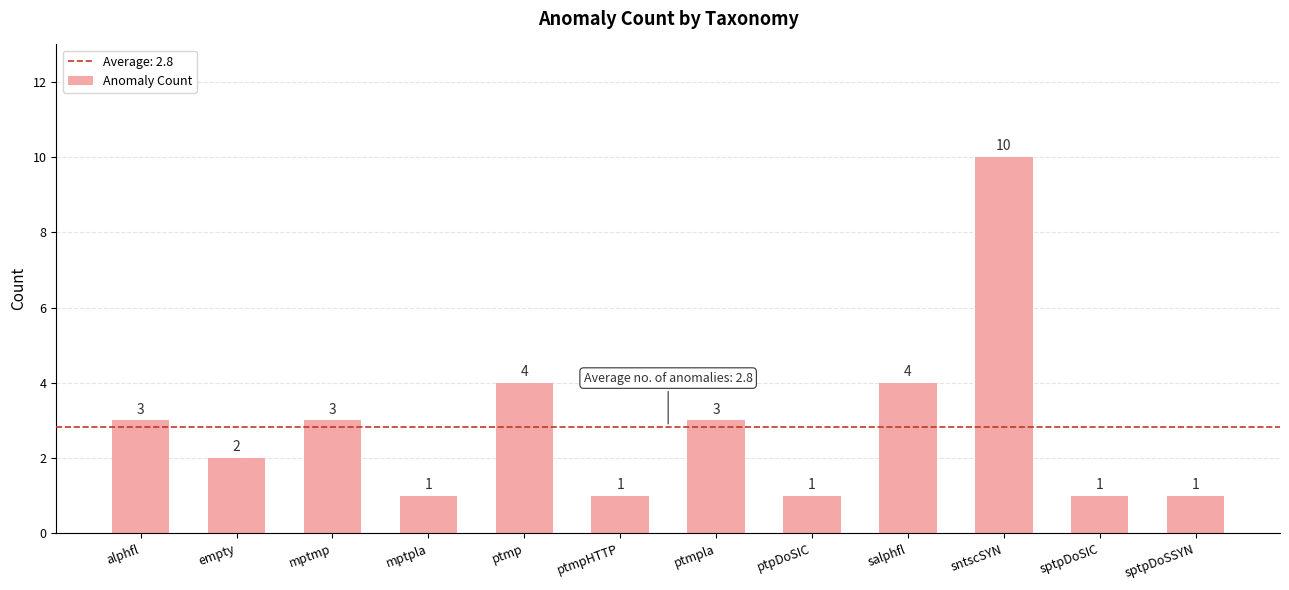

Which has a higher value, sntscSYN or alphfl?

sntscSYN